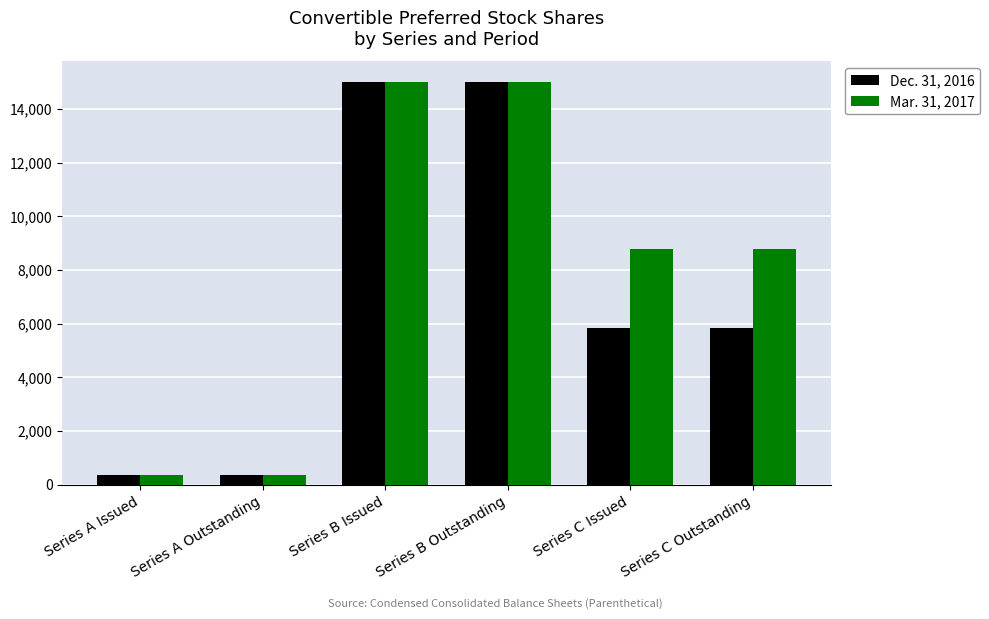

What is the label of the 2nd bar from the left?

Series A Outstanding